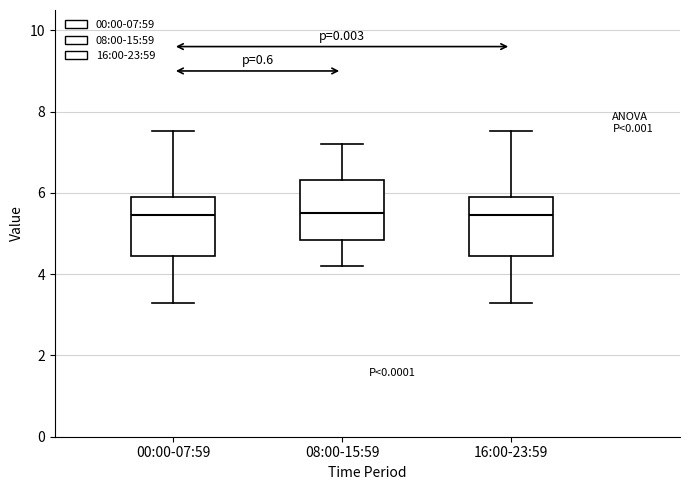

Reading left to right, read every box against the y-axis: the position of its median line, the range the box covers, and the ends of its whiskers. The values are not printed on the chart, so give them approximately, as read against the axis.

00:00-07:59: median 5.4, box 4.4 to 6.0, whiskers 3.2 to 7.6
08:00-15:59: median 5.6, box 4.8 to 6.4, whiskers 4.2 to 7.2
16:00-23:59: median 5.4, box 4.4 to 6.0, whiskers 3.2 to 7.6